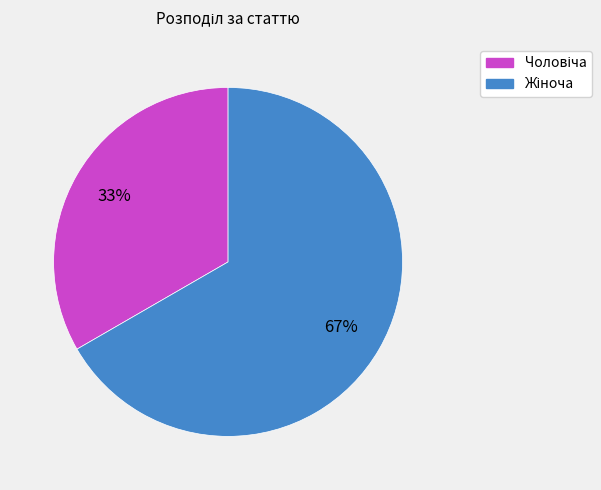

Is there any slice that represents more than half of the pie?

Yes